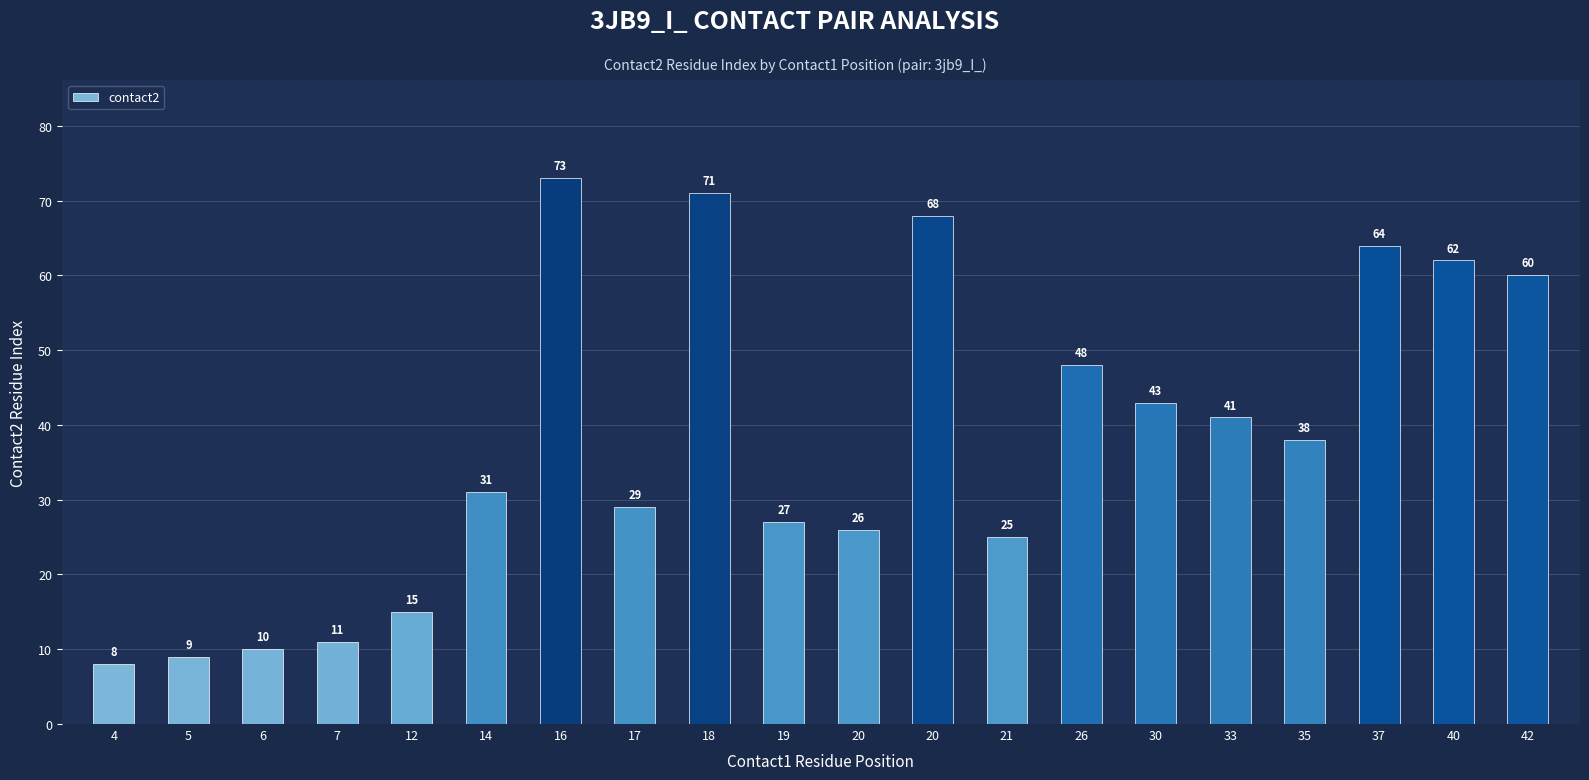

Reading left to right, transcribe all the data shown in this chart.

4=8	5=9	6=10	7=11	12=15	14=31	16=73	17=29	18=71	19=27	20=26	20=68	21=25	26=48	30=43	33=41	35=38	37=64	40=62	42=60